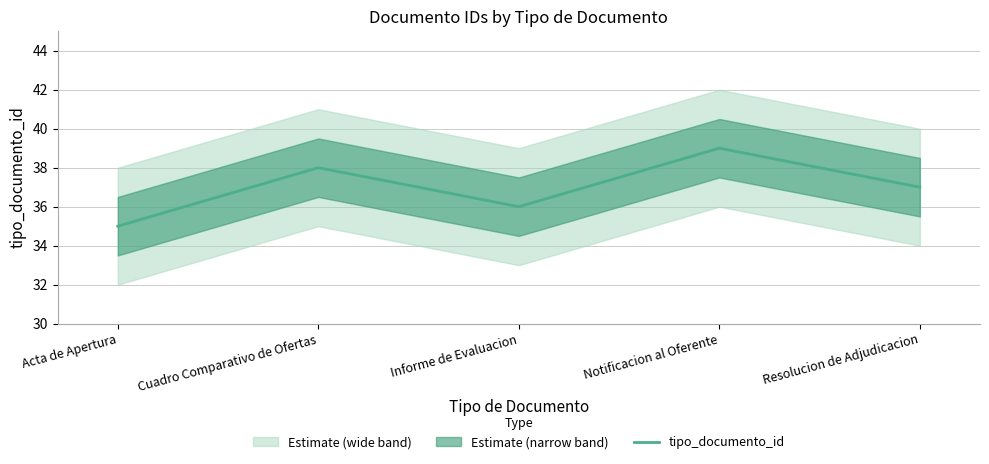

Rank the categories by value from lowest to highest.

Acta de Apertura, Informe de Evaluacion, Resolucion de Adjudicacion, Cuadro Comparativo de Ofertas, Notificacion al Oferente